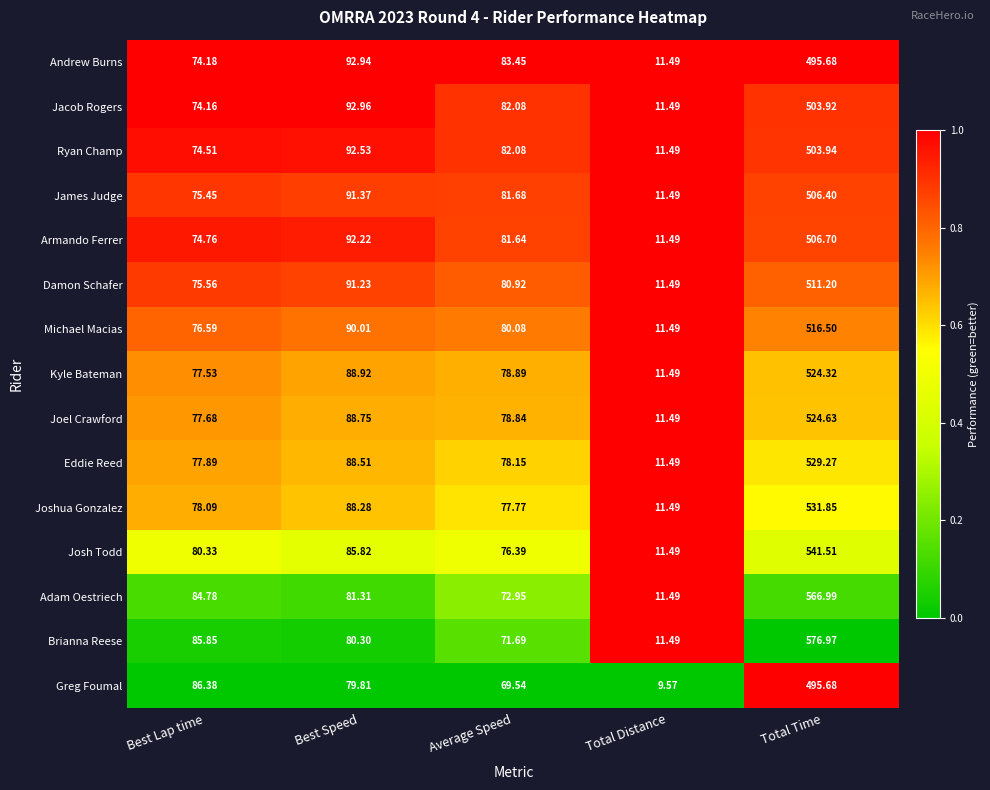

Which series has the largest total across all categories?

Brianna Reese